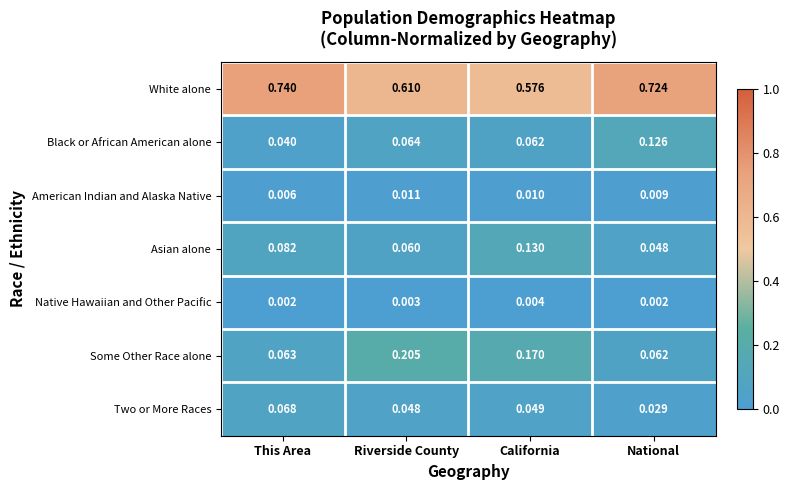

Which series has the largest range (max minus min)?

White alone